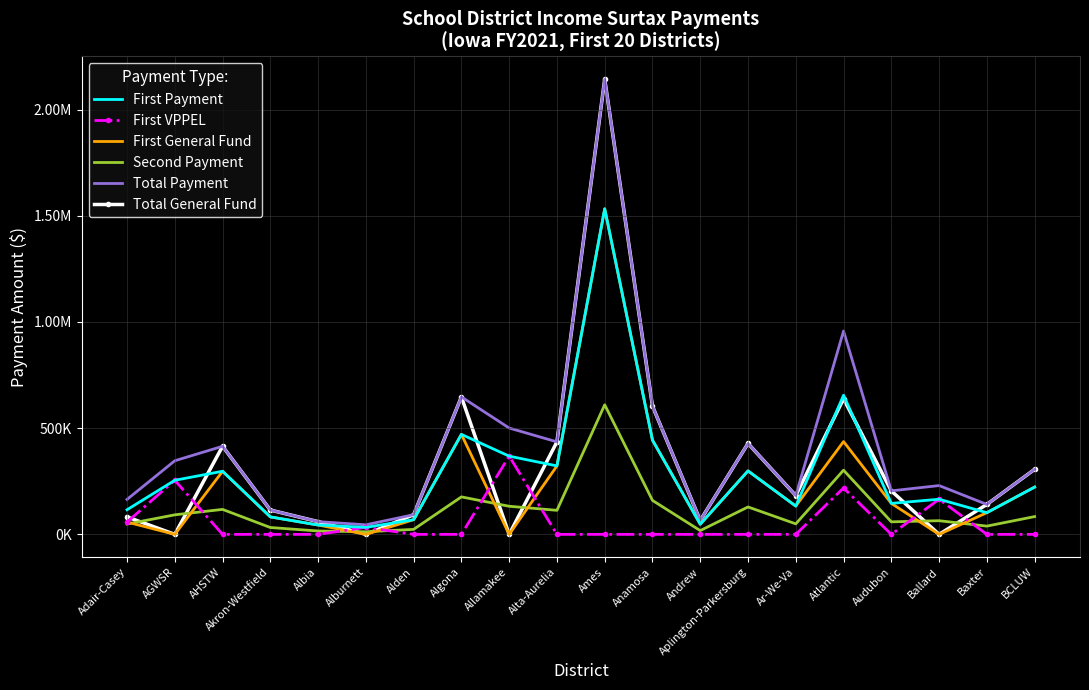

True or false: First Payment has a value of 400982.5 at Aplington-Parkersburg.

False